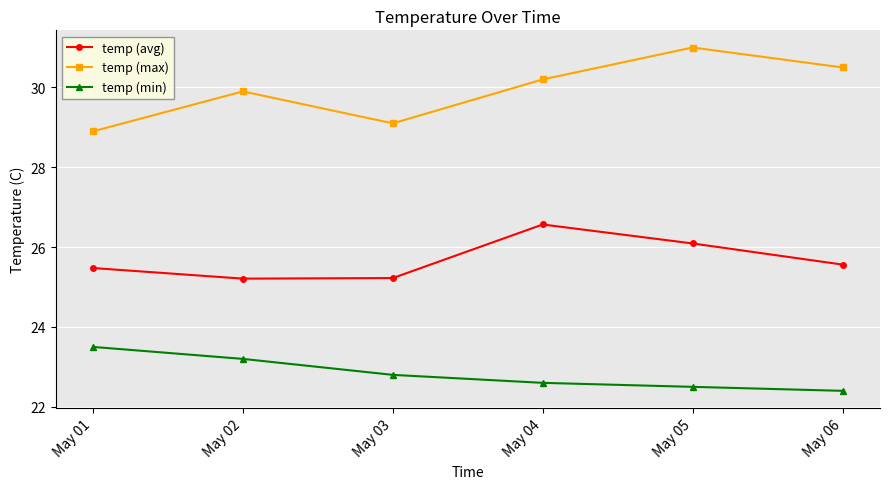

What is the difference between the highest and lowest values at May 02?

6.7